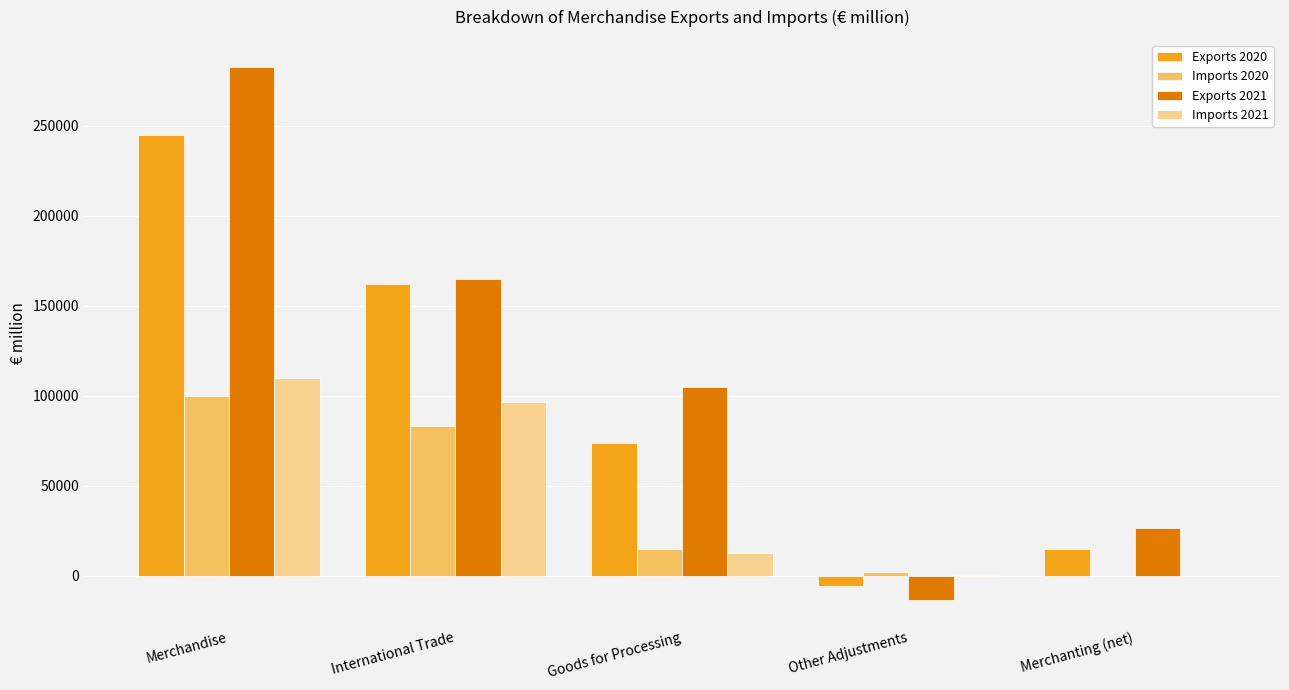

What is the average value of the Imports 2020 series?

39942